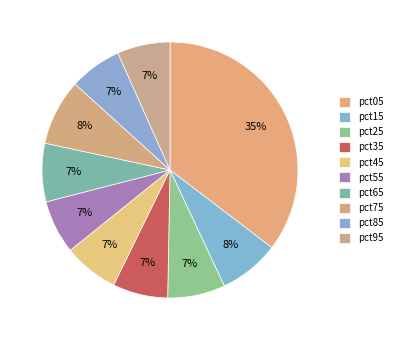

How many slices are in this pie chart?

10